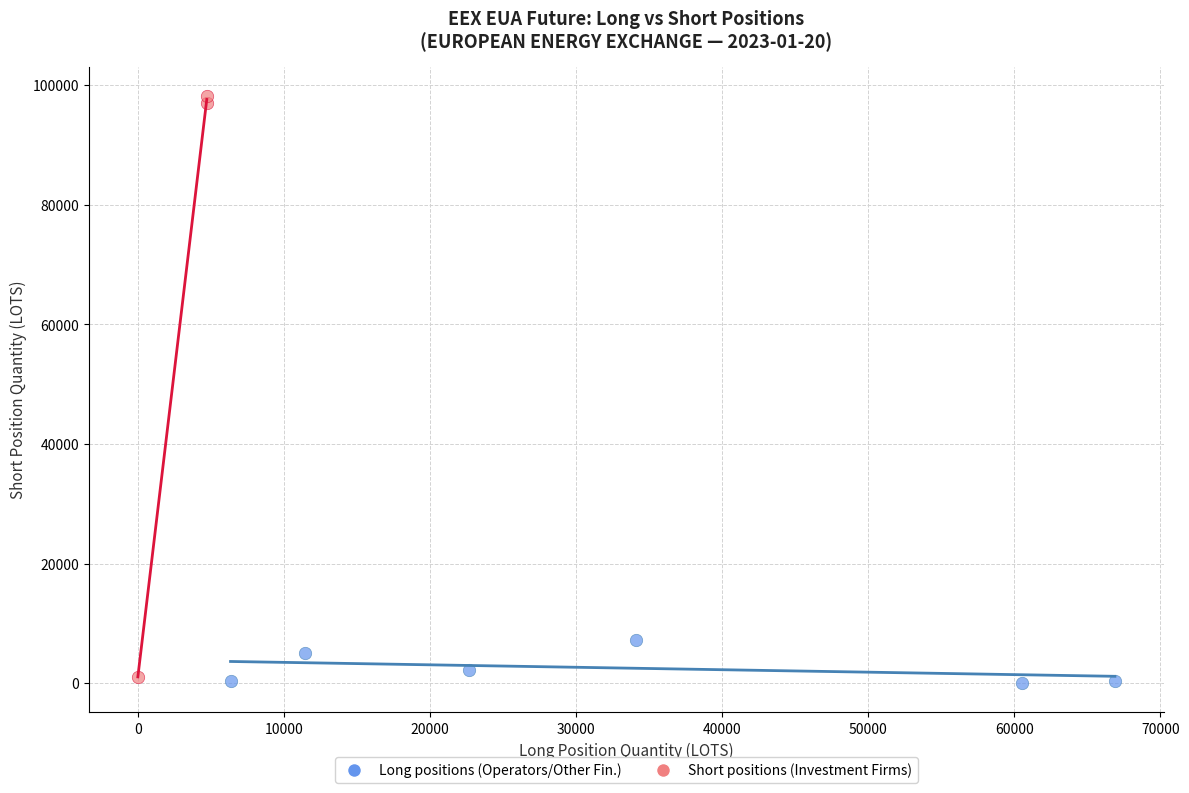

What are all the series names shown in the legend?

Long positions (Operators/Other Fin.), Short positions (Investment Firms)